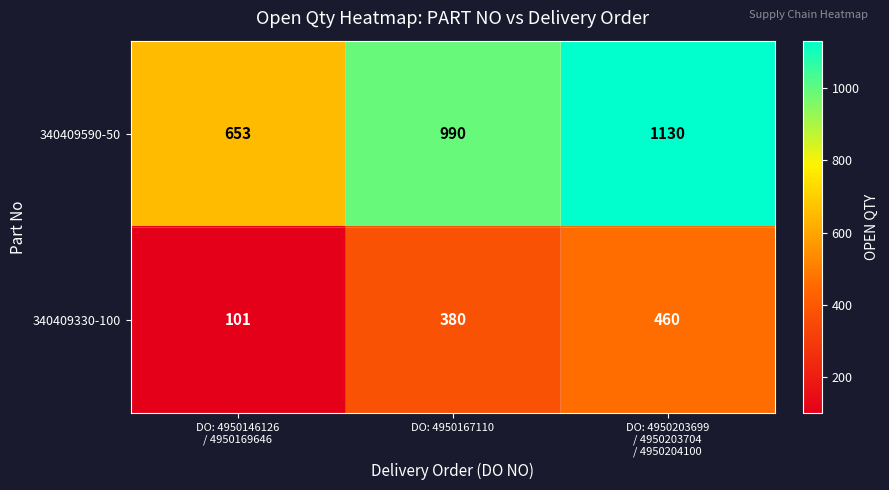

What is the minimum value for 340409590-50?

653